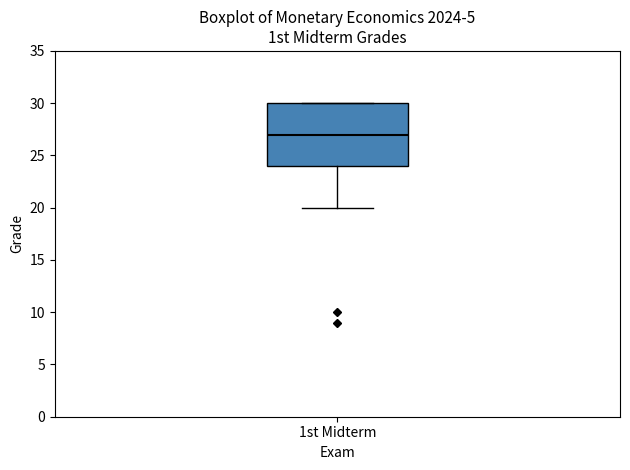

Read this box plot against the y-axis: the position of the median line, the range covered by the box, and the ends of both whiskers. The values are not printed on the chart, so give them approximately, as read against the axis.

median 27, box 24 to 30, whiskers 20 to 30